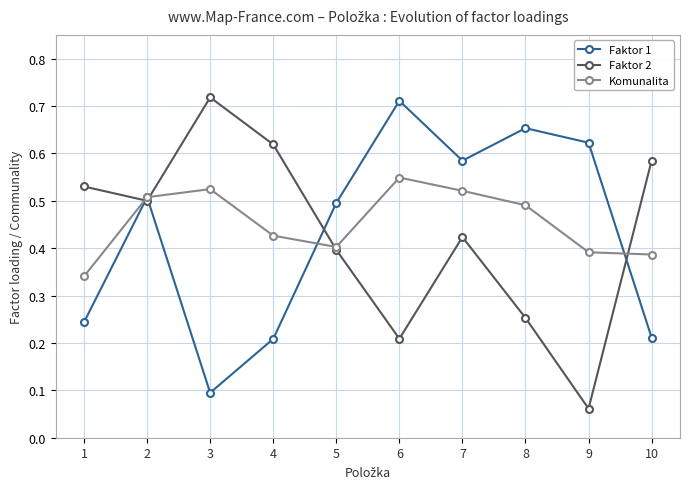

True or false: Komunalita and Faktor 2 cross at least once.

True